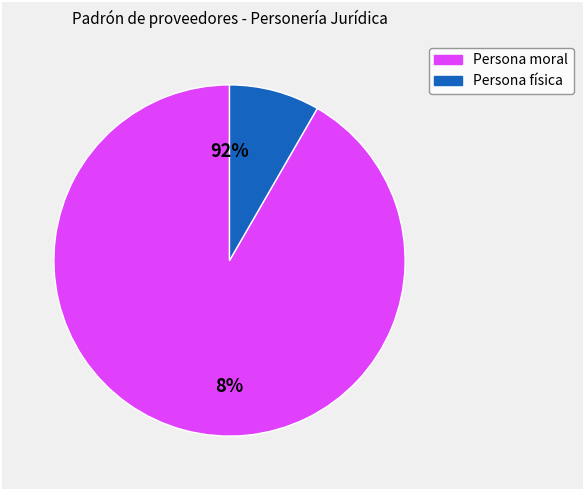

Combined, do Persona física and Persona moral account for over 50%?

Yes